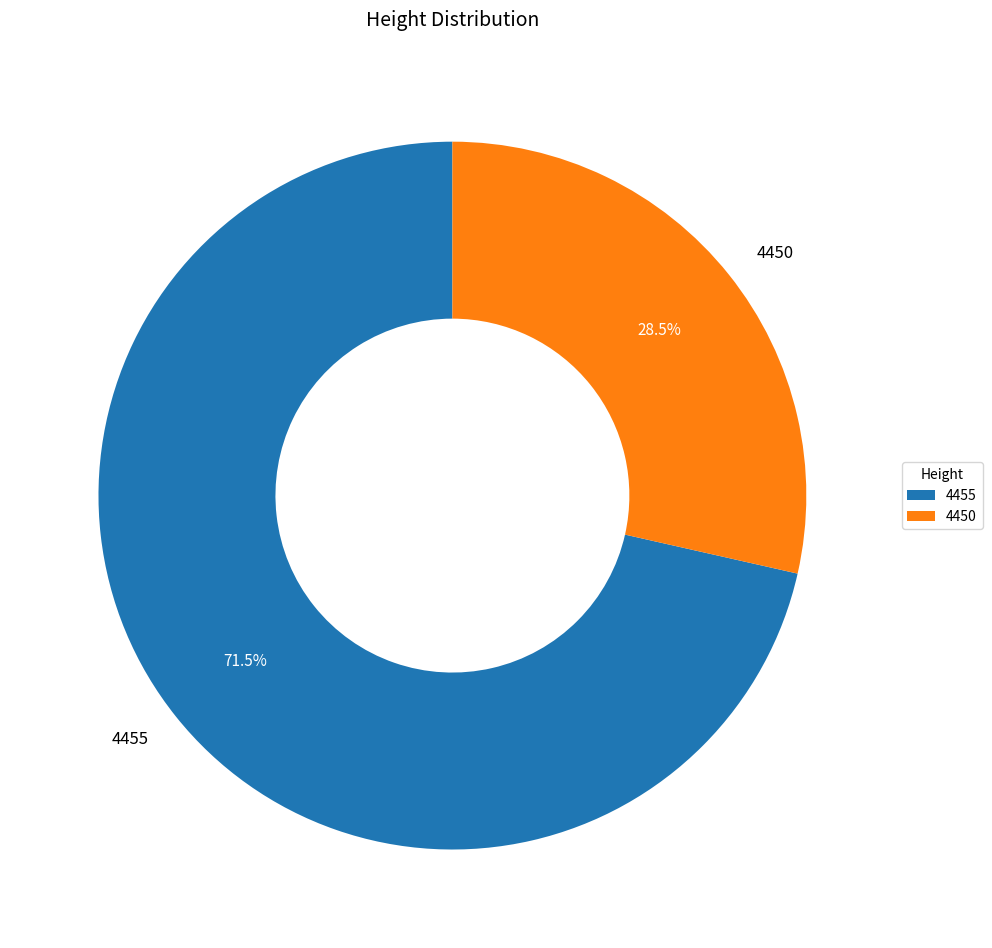

Between 4455 and 4450, which is larger?

4455